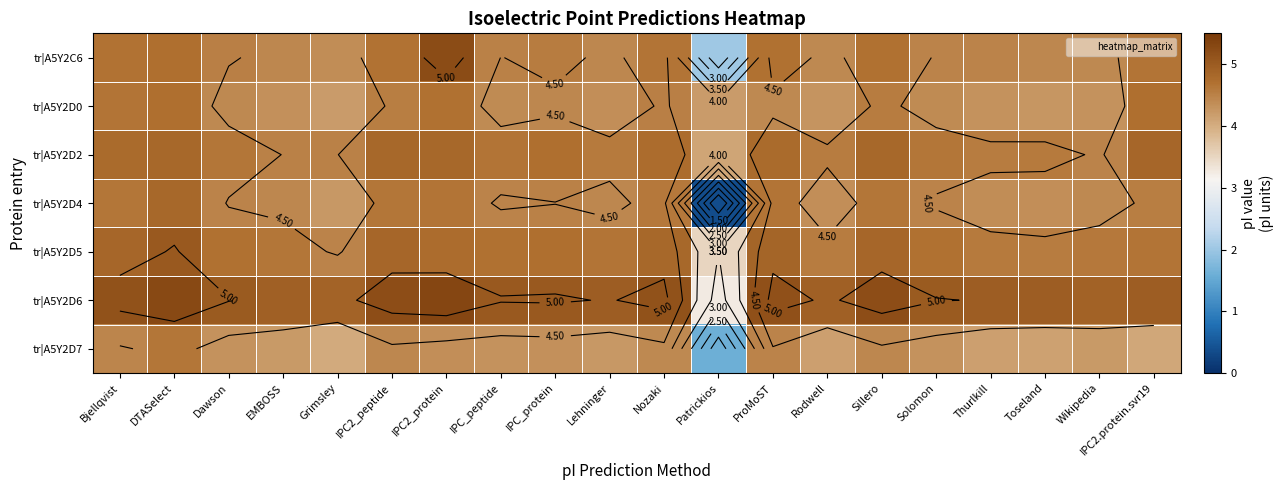

Is the value of tr|A5Y2D6 at IPC_peptide greater than the value of tr|A5Y2D5 at Dawson?

Yes